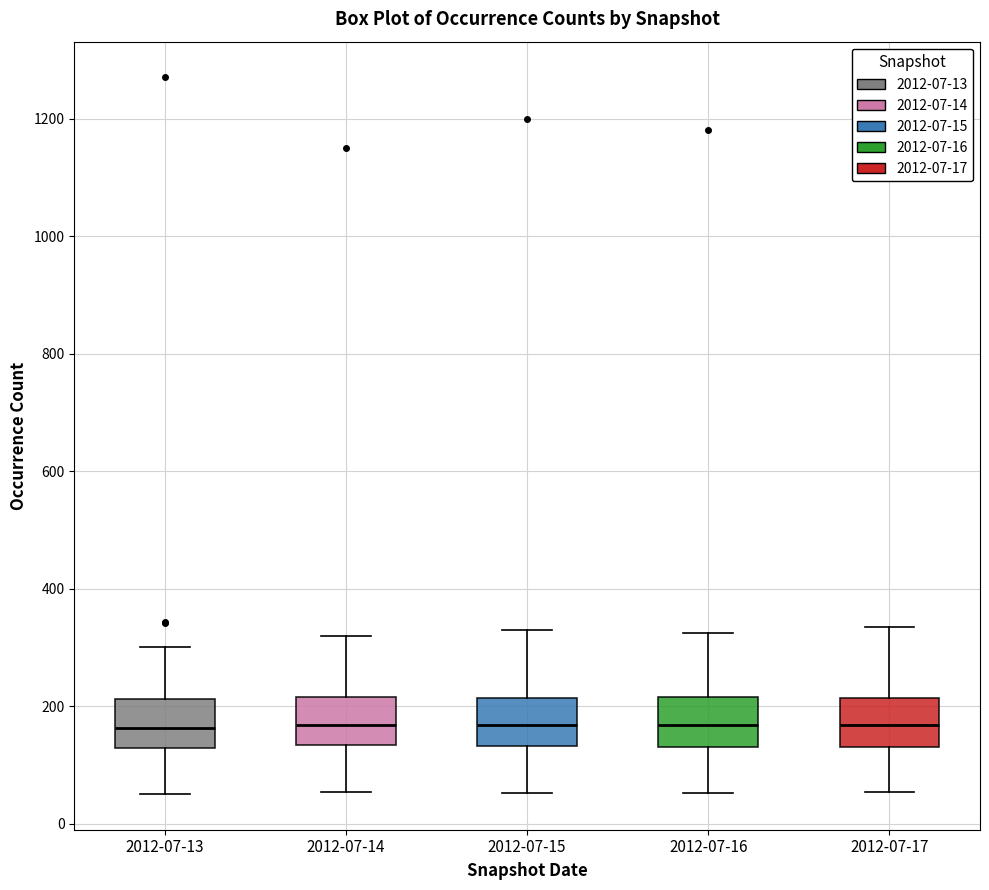

Where is the upper edge of the box for 2012-07-15 on the y-axis? The values are not printed on the chart, so give them approximately, as read against the axis.

220